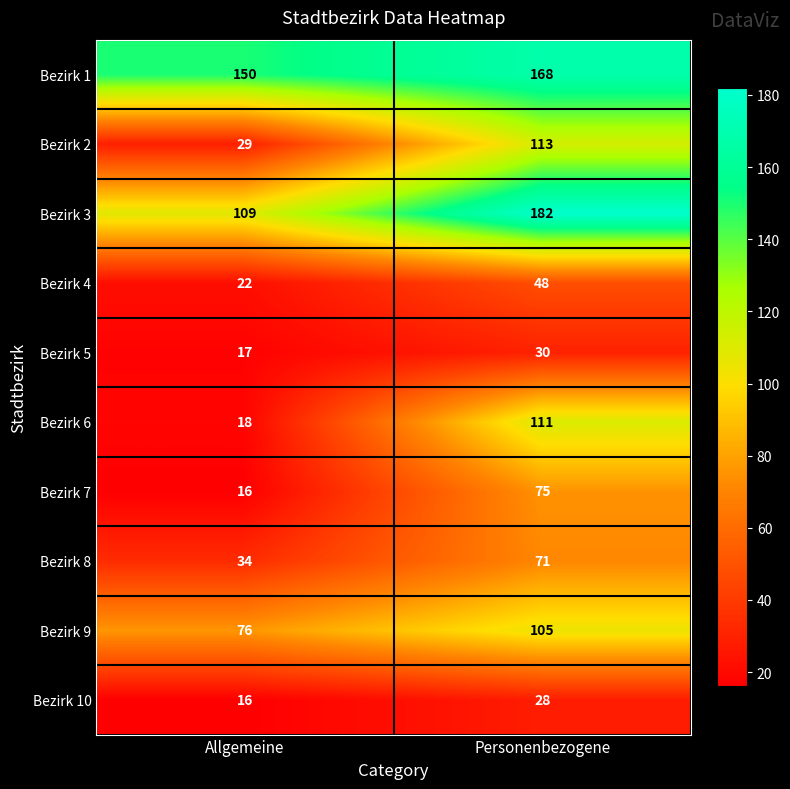

Between Allgemeine and Personenbezogene, which series saw the biggest shift?

Bezirk 6